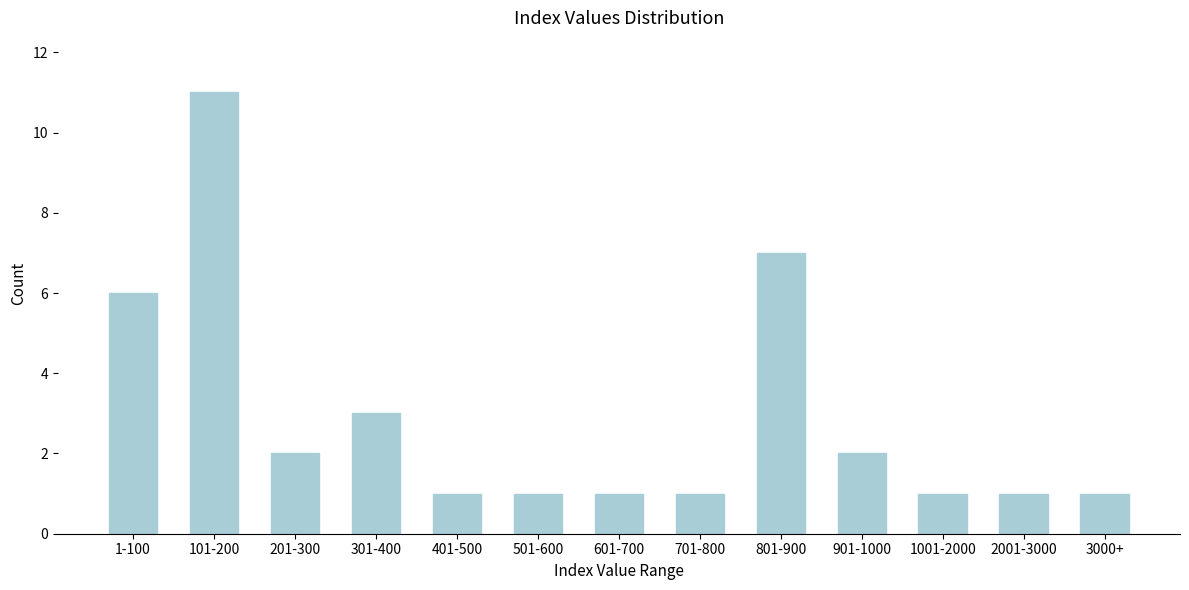

Reading right to left, extract all data points from this chart.

3000+=1	2001-3000=1	1001-2000=1	901-1000=2	801-900=7	701-800=1	601-700=1	501-600=1	401-500=1	301-400=3	201-300=2	101-200=11	1-100=6